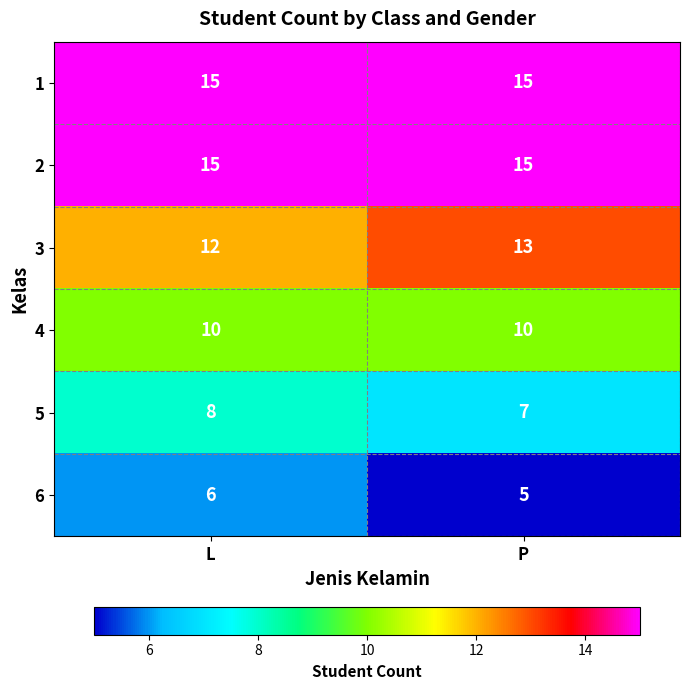

The value of 6 at P is 5. True or false?

True